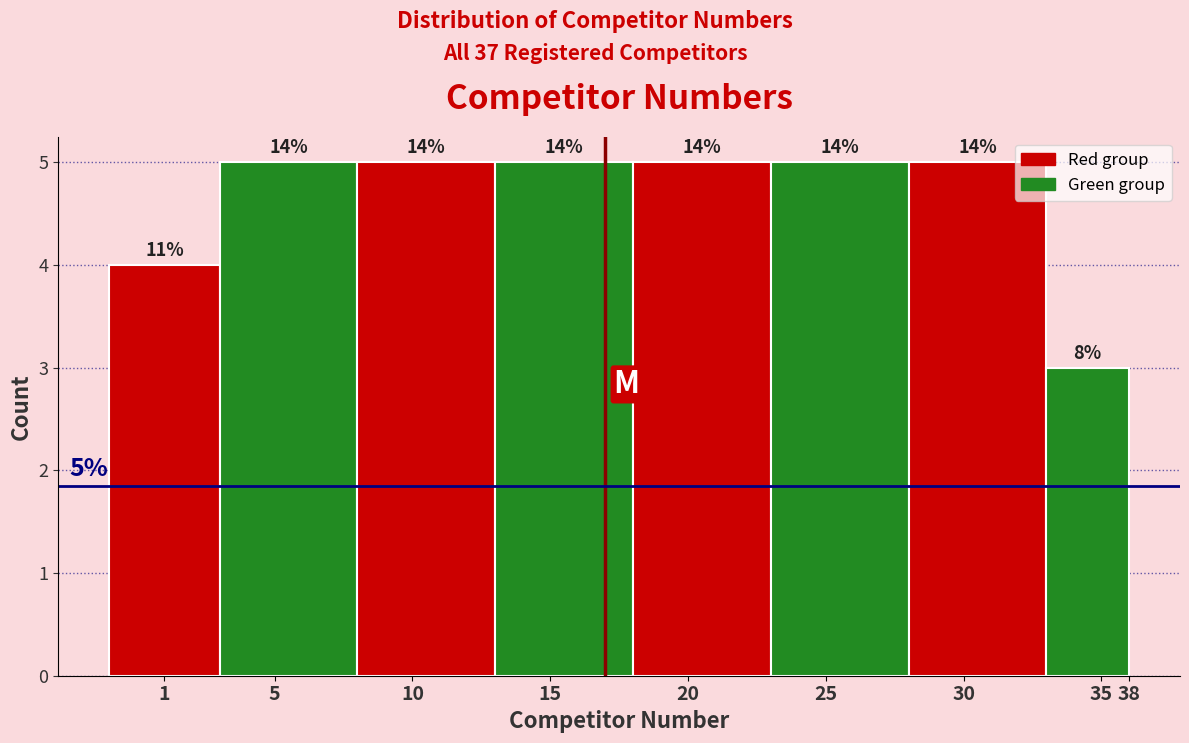

How many bars are there in total?

8